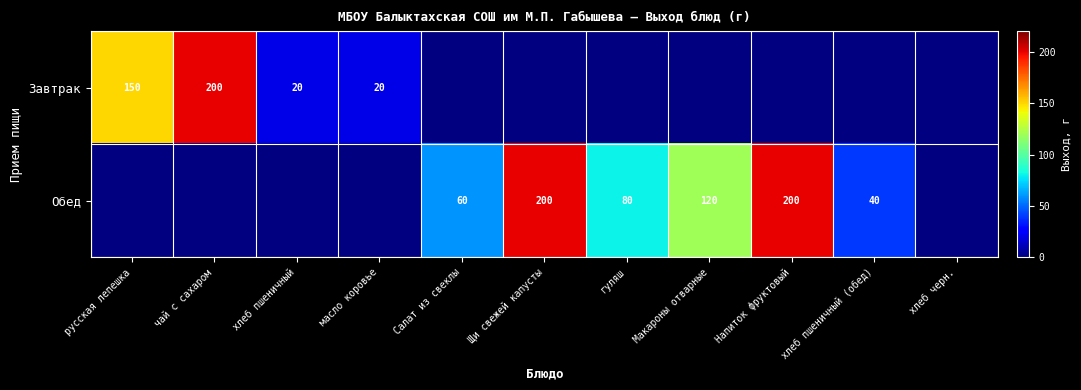

What is the difference between the Завтрак values at чай с сахаром and русская лепешка?

50